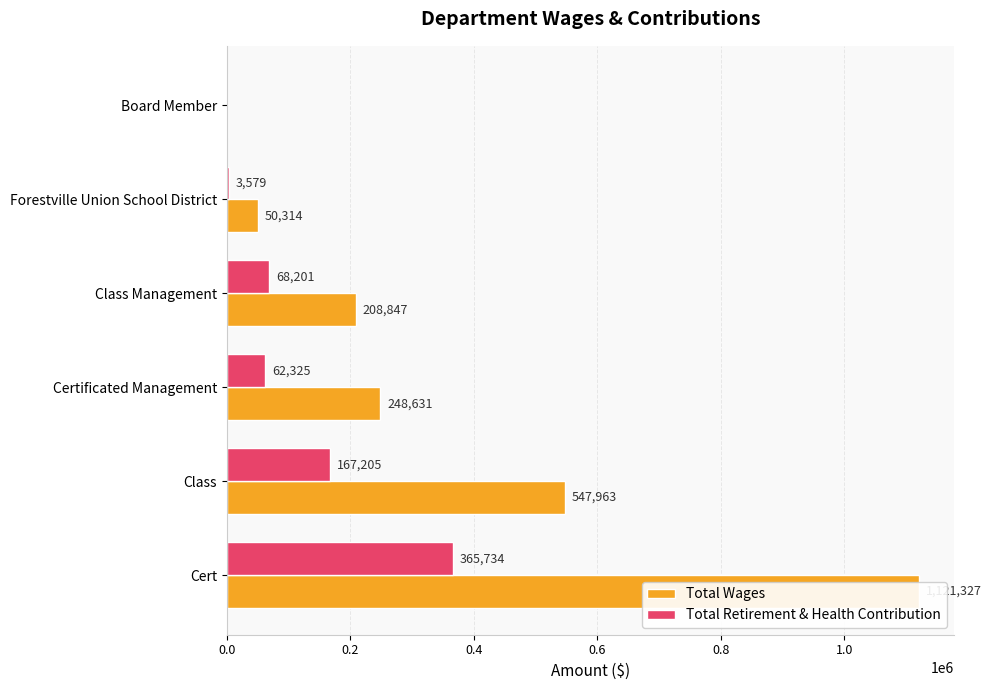

Rank the series at Certificated Management from lowest to highest value.

Total Retirement & Health Contribution, Total Wages